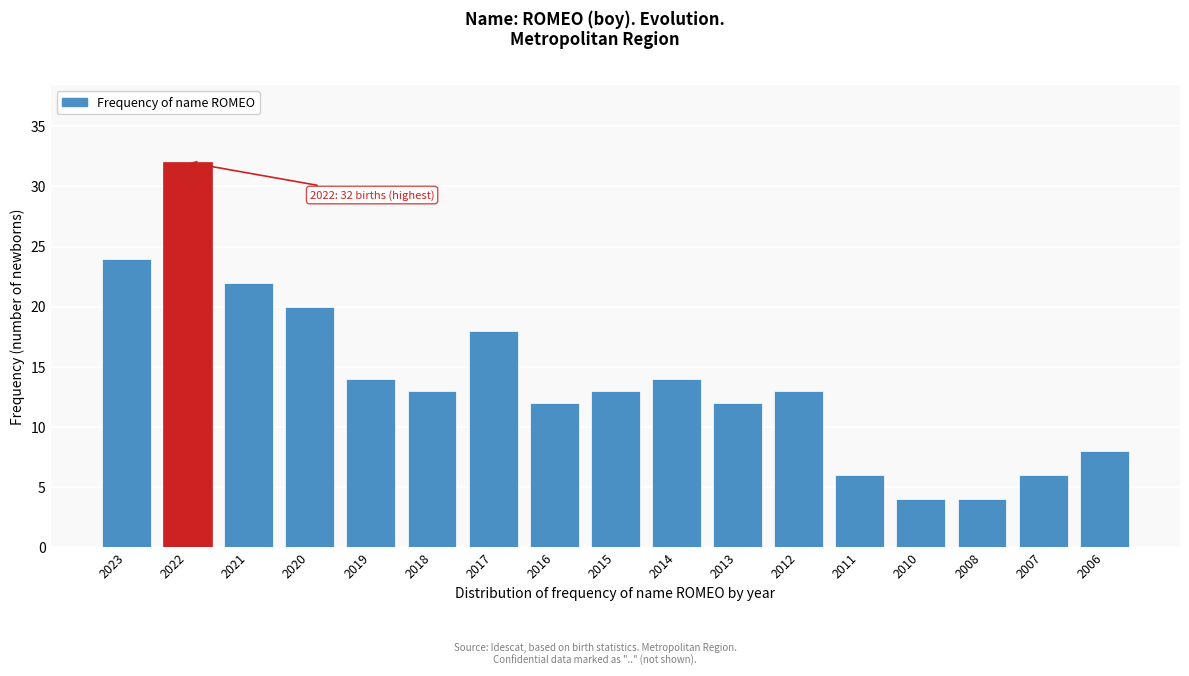

Reading left to right, transcribe all the data shown in this chart.

2023=24	2022=32	2021=22	2020=20	2019=14	2018=13	2017=18	2016=12	2015=13	2014=14	2013=12	2012=13	2011=6	2010=4	2008=4	2007=6	2006=8